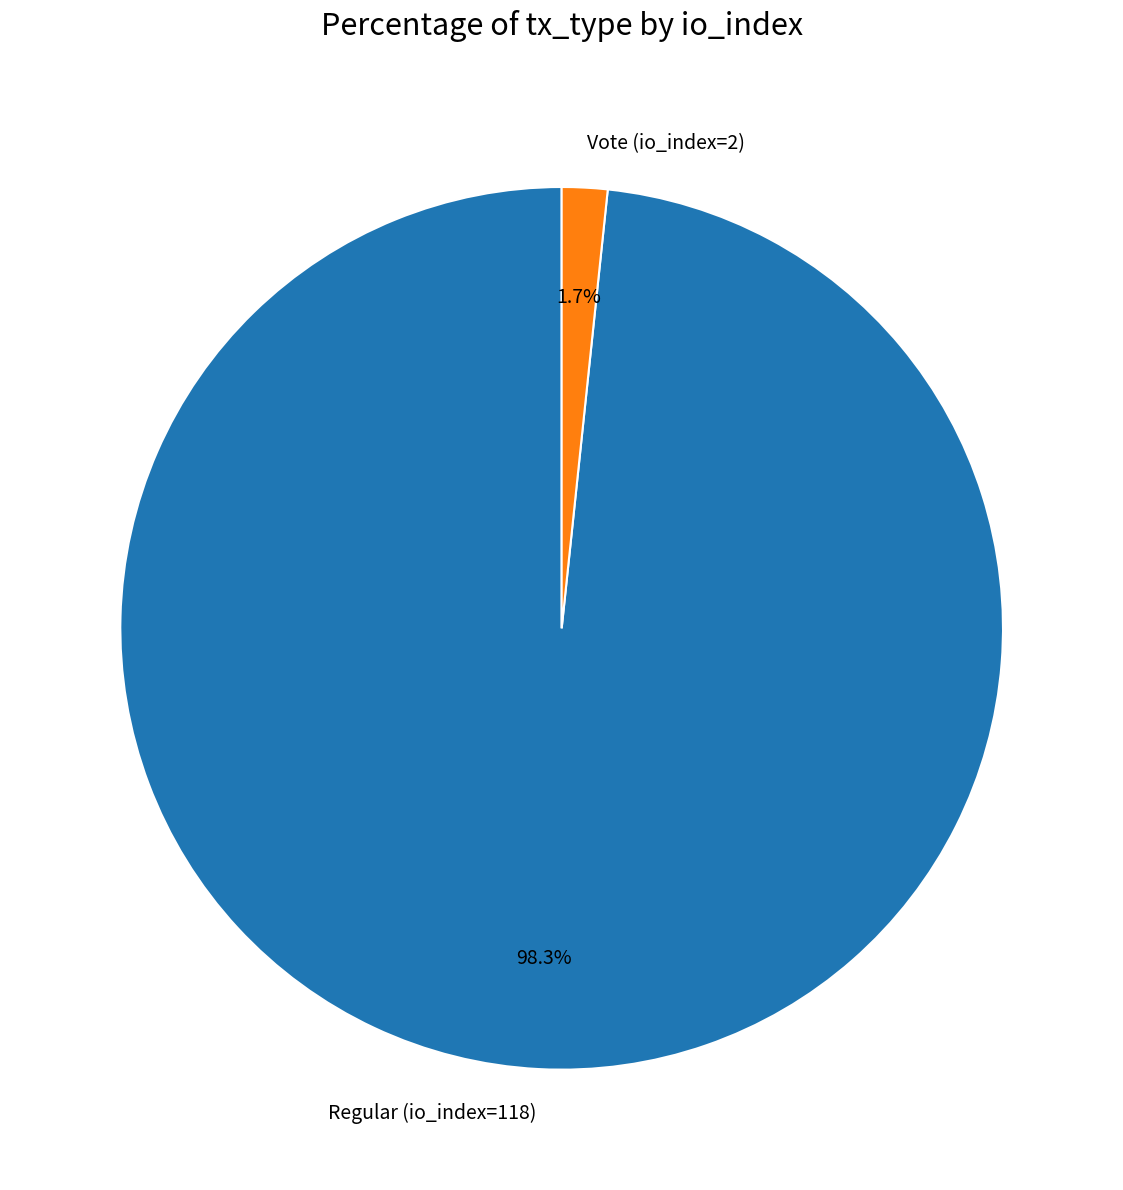

Does Regular (io_index=118) account for over 50% of the chart?

Yes